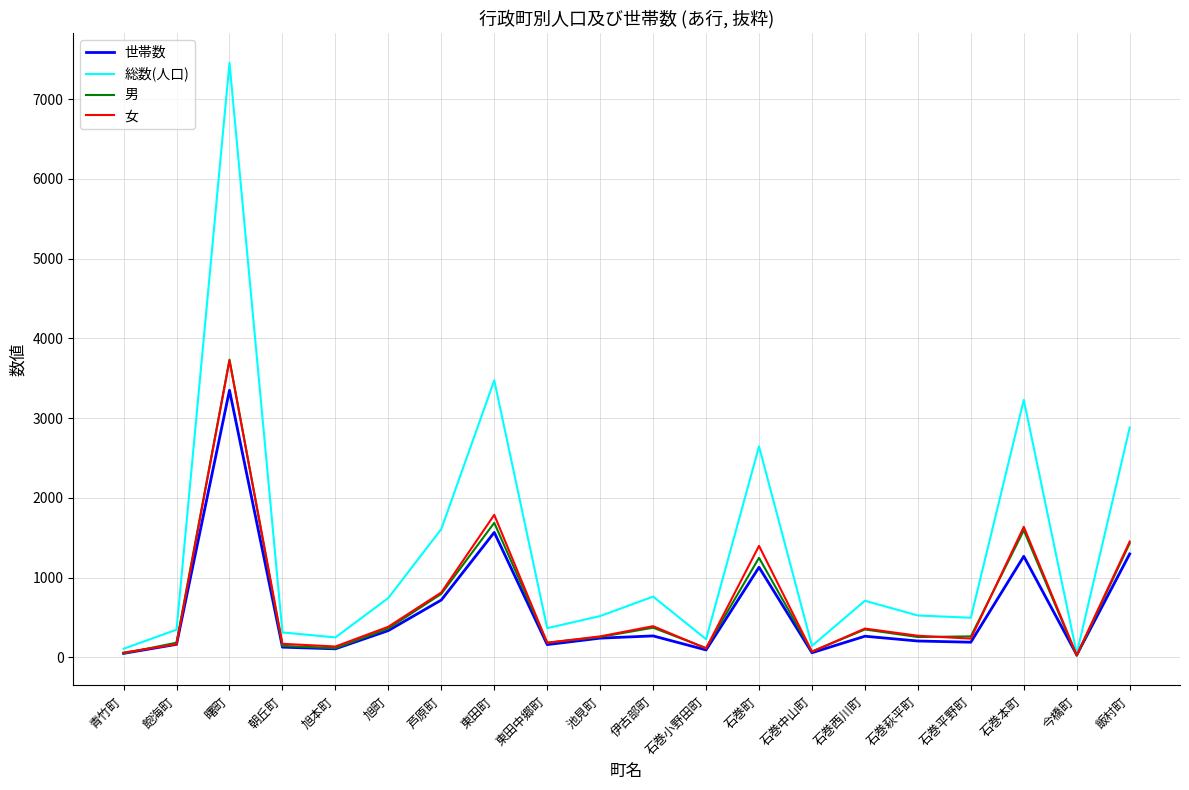

Which series has the largest range (max minus min)?

総数(人口)